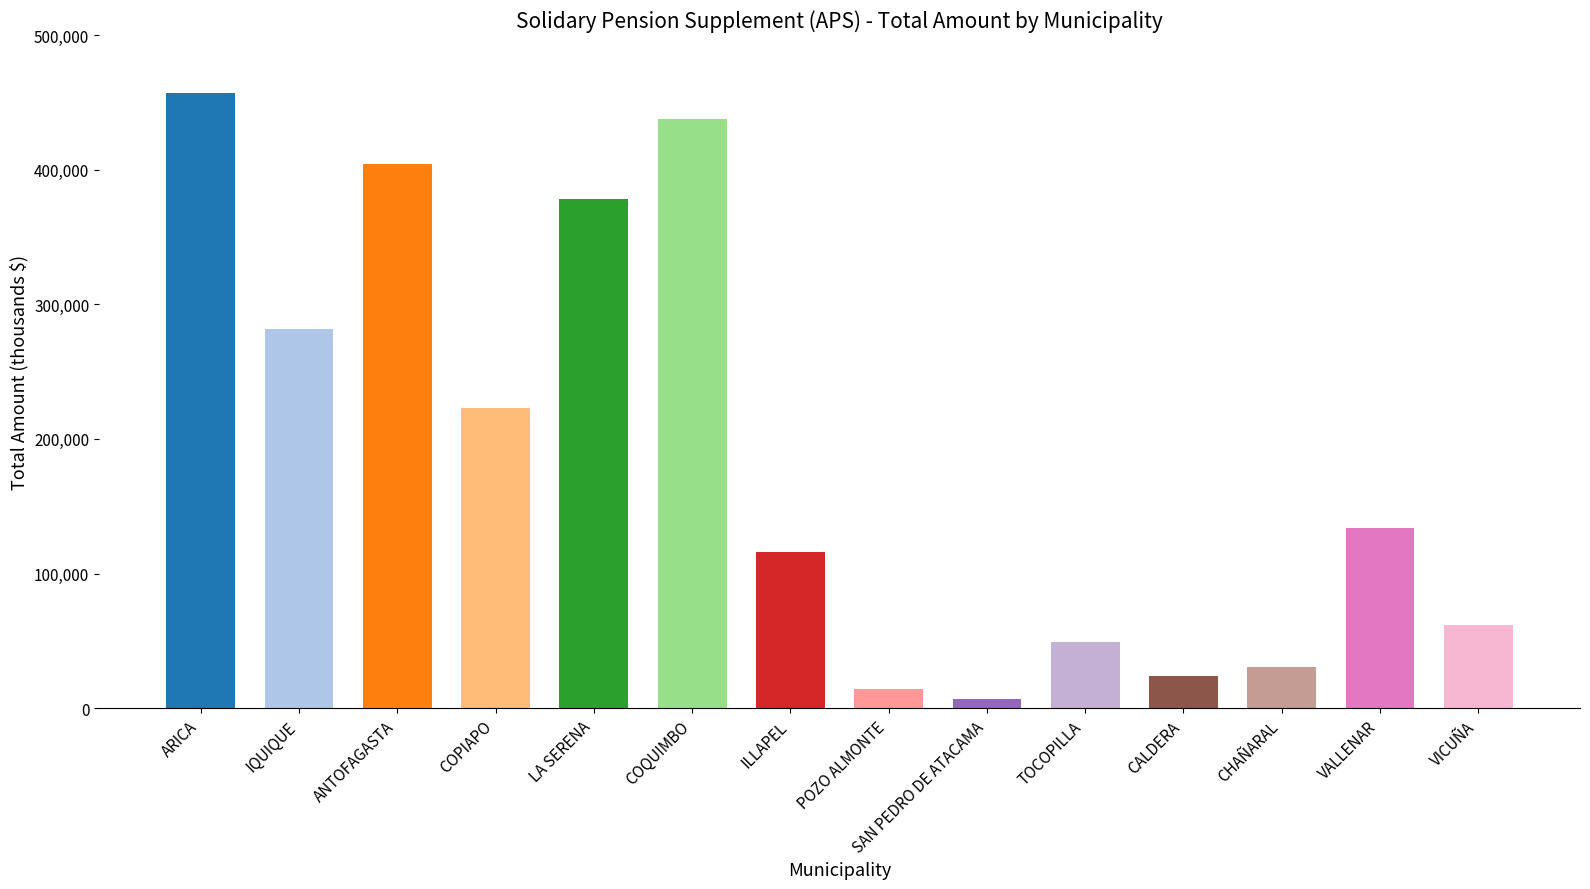

Where is the data nearest to the value 231839?

COPIAPO